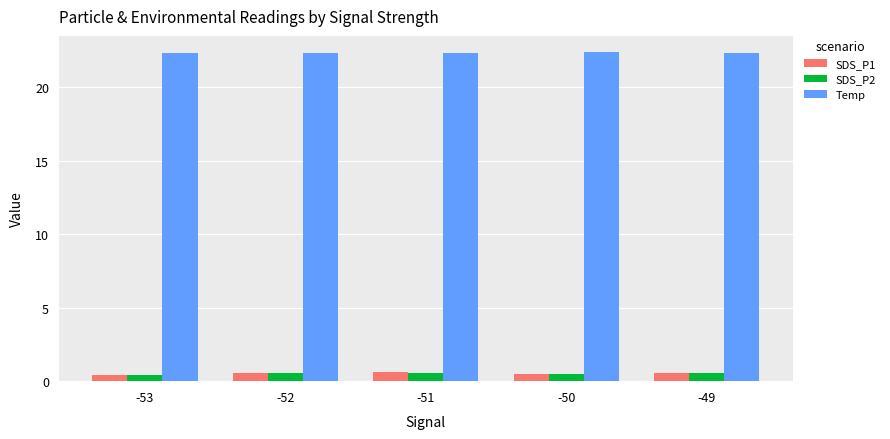

How many bars are there in total?

15